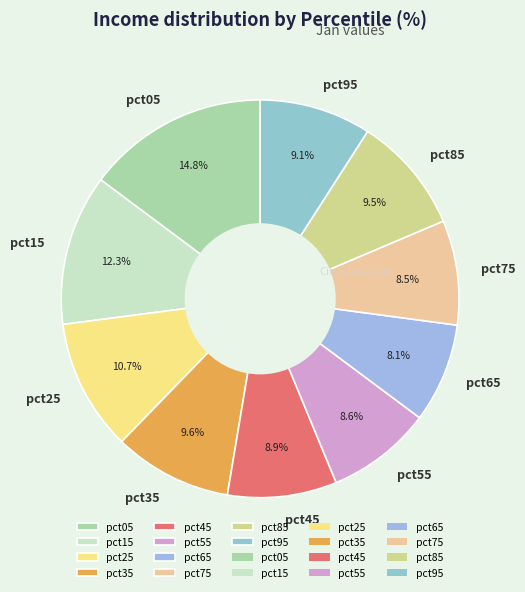

Between pct15 and pct55, which is larger?

pct15